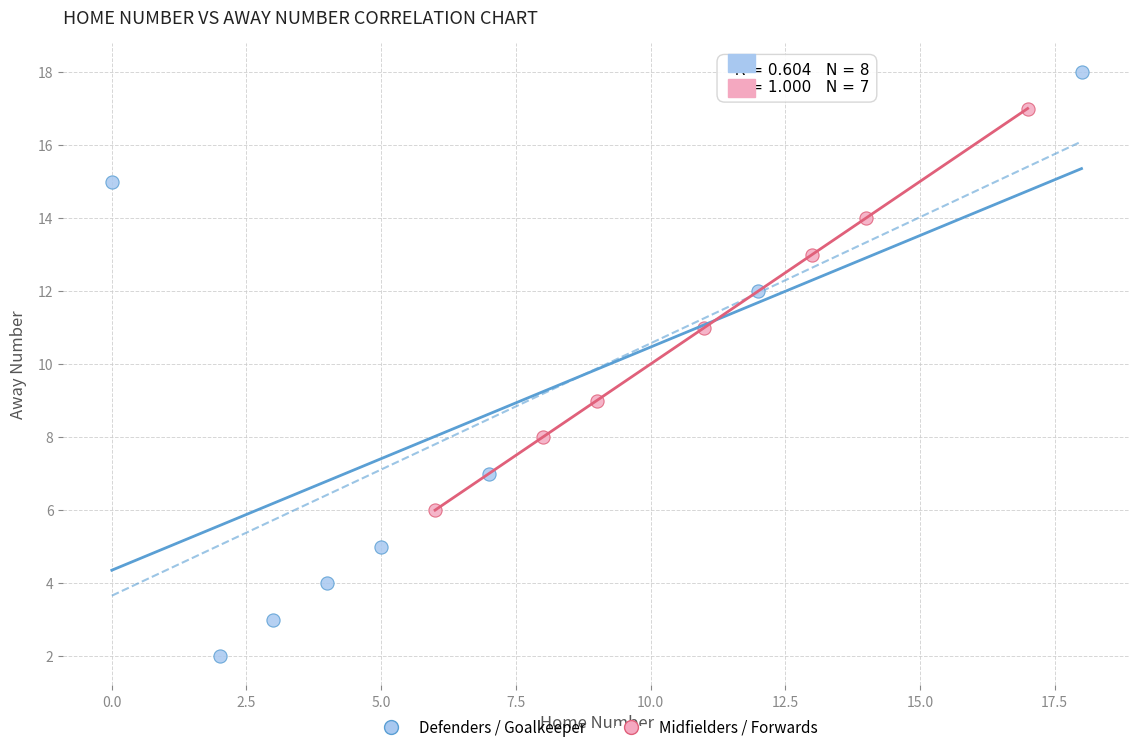

Which series contains the highest Y value?

Defenders / Goalkeeper